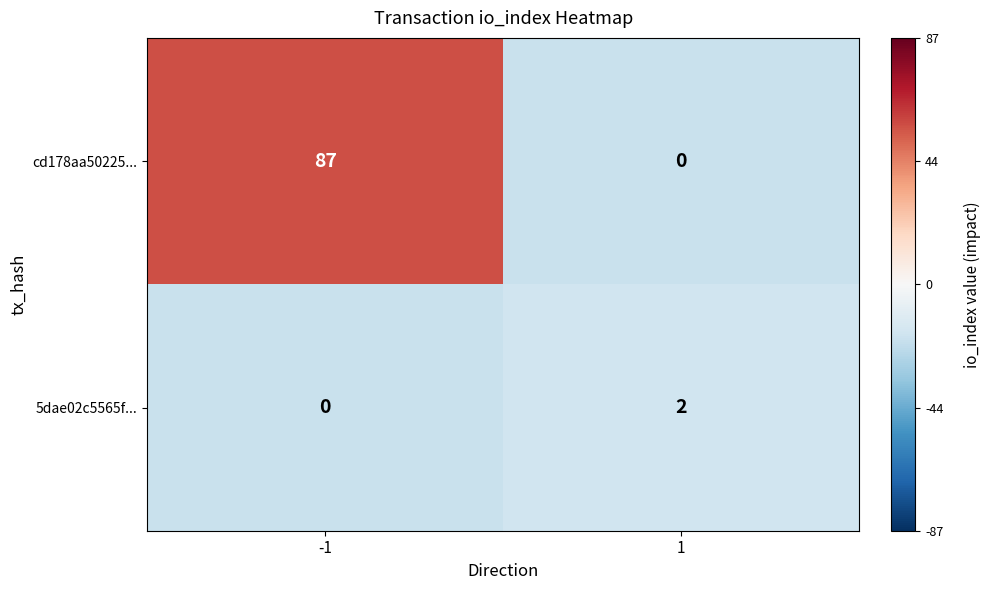

What is the difference between the cd178aa50225... values at 1 and -1?

87